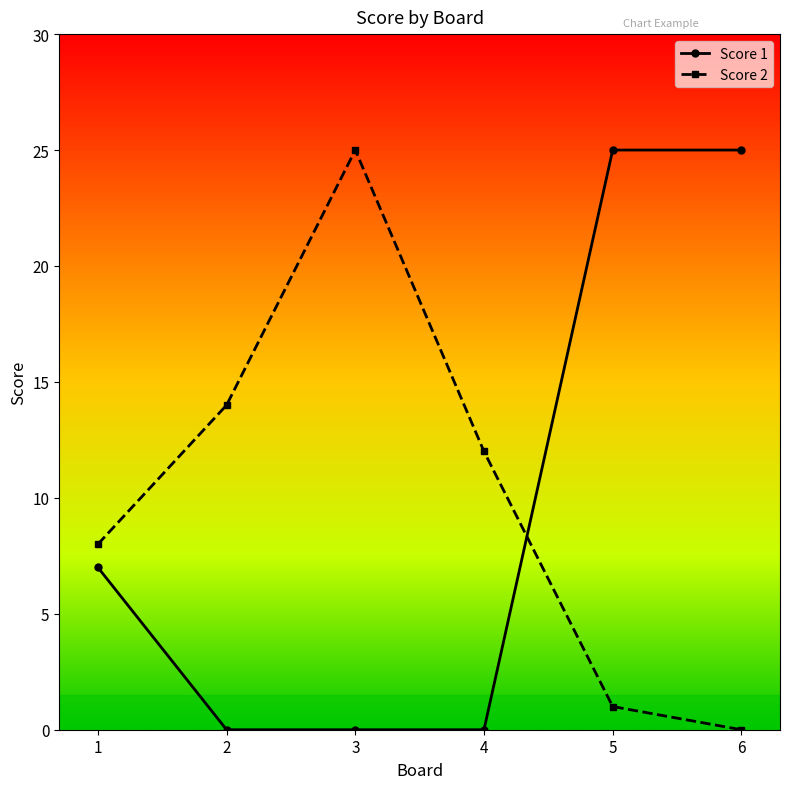

List the series in order of their overall mean, lowest first.

Score 1, Score 2